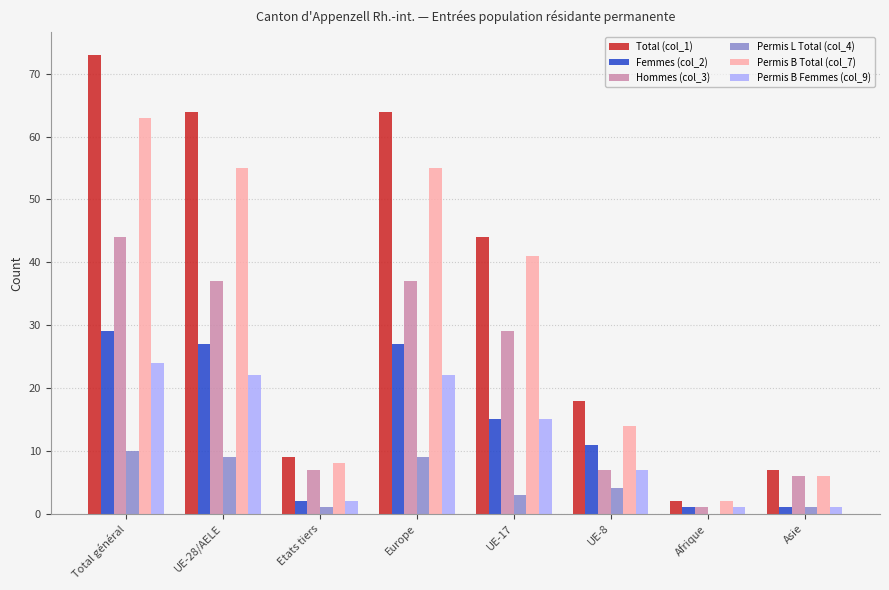

True or false: Permis B Total (col_7) has a value of 10 at UE-8.

False